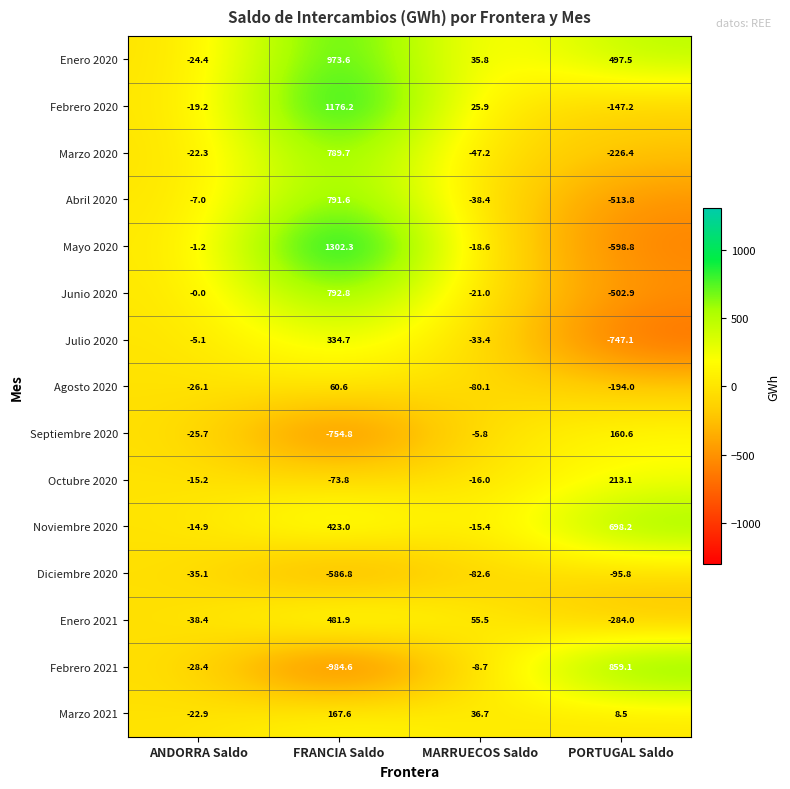

Which series changed the most between ANDORRA Saldo and FRANCIA Saldo?

Mayo 2020